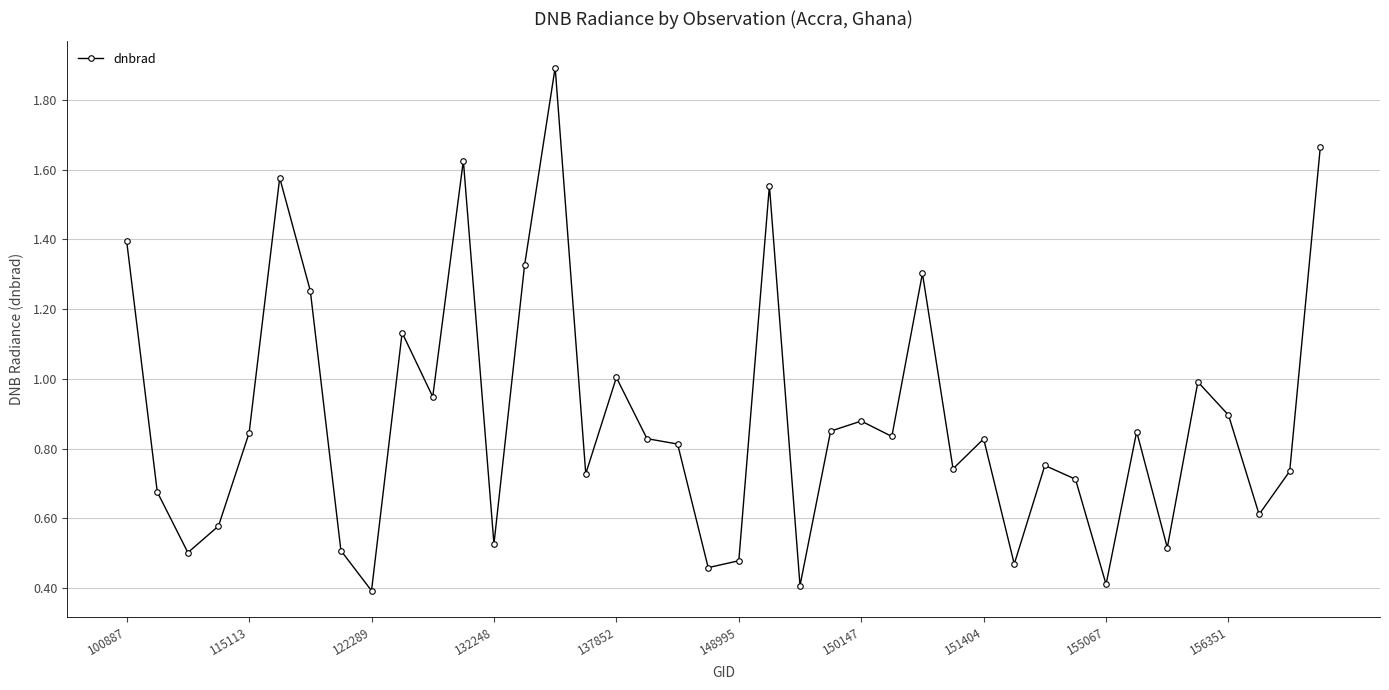

What is the minimum value shown in the chart?

0.4